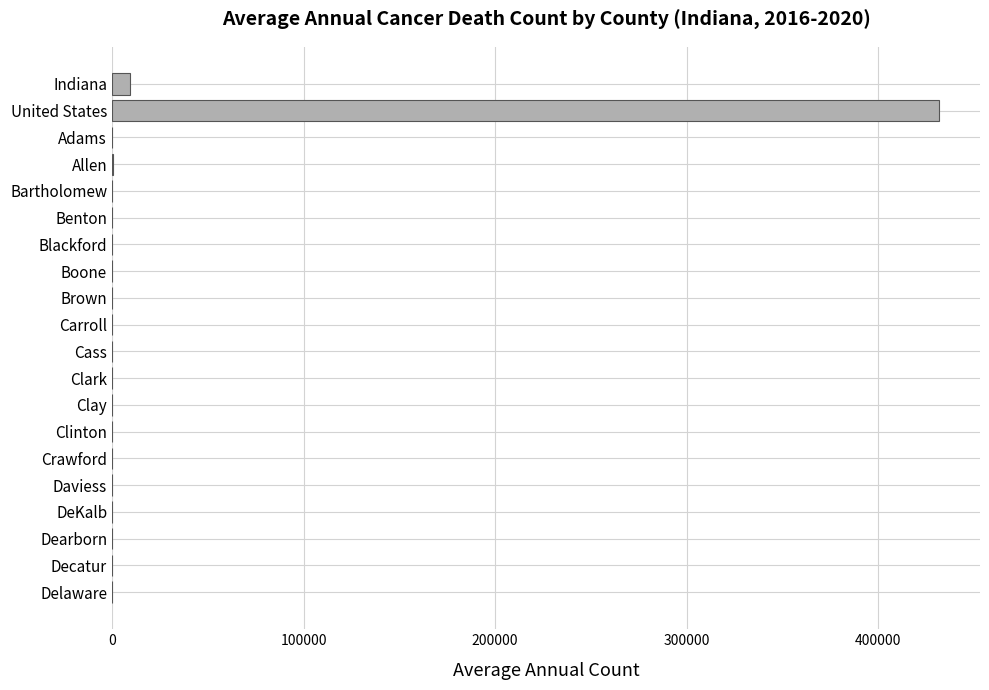

How many distinct data groups are displayed?

1